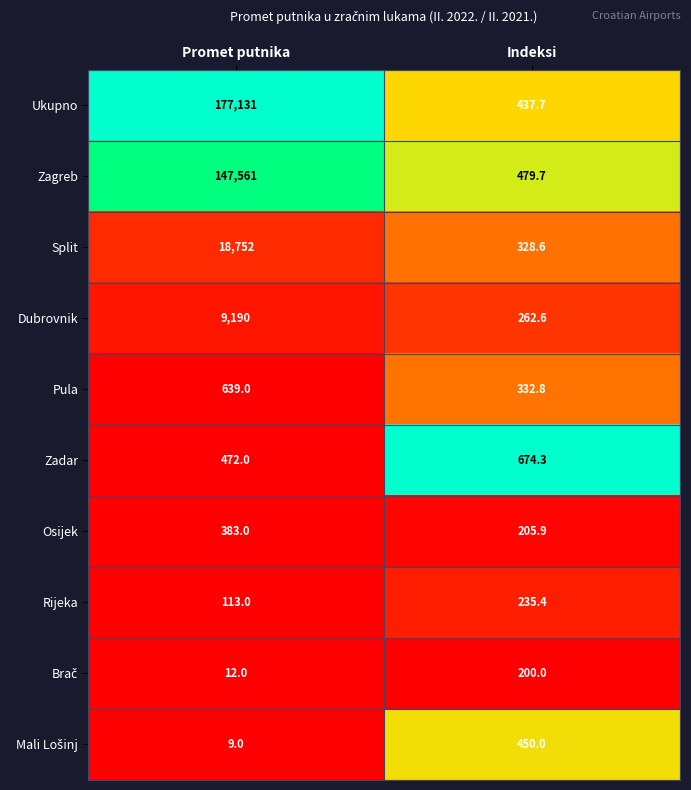

What is the difference between the maximum and minimum values in the Rijeka series?

122.4